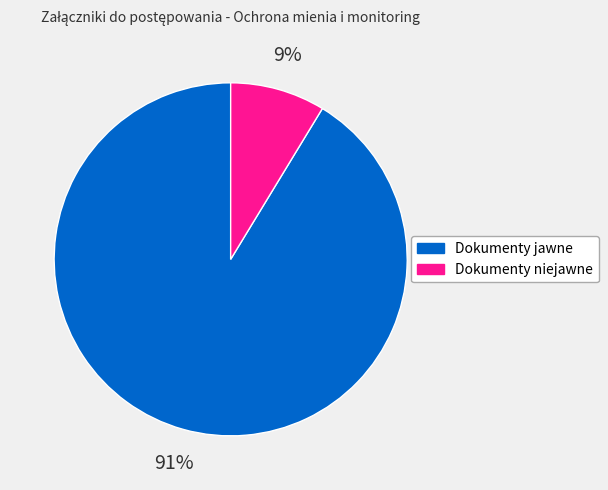

Does Dokumenty niejawne represent more than half of the total?

No